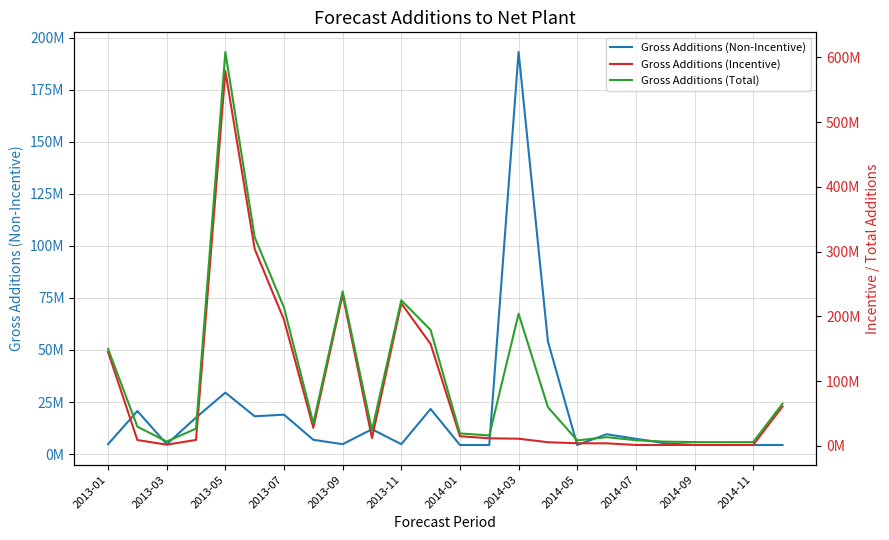

What is the average value of the Gross Additions (Total) series?

103326760.6